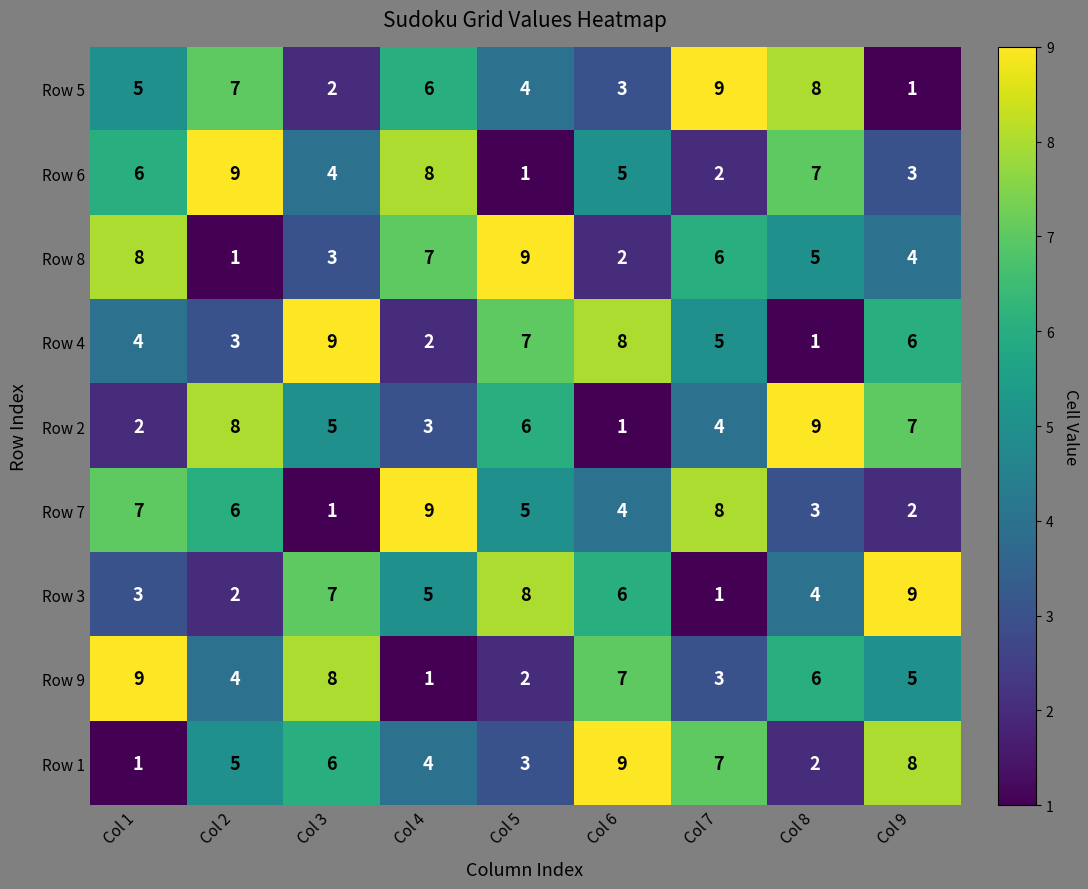

At Col 9, list the series in order from smallest to largest.

Row 5, Row 7, Row 6, Row 8, Row 9, Row 4, Row 2, Row 1, Row 3